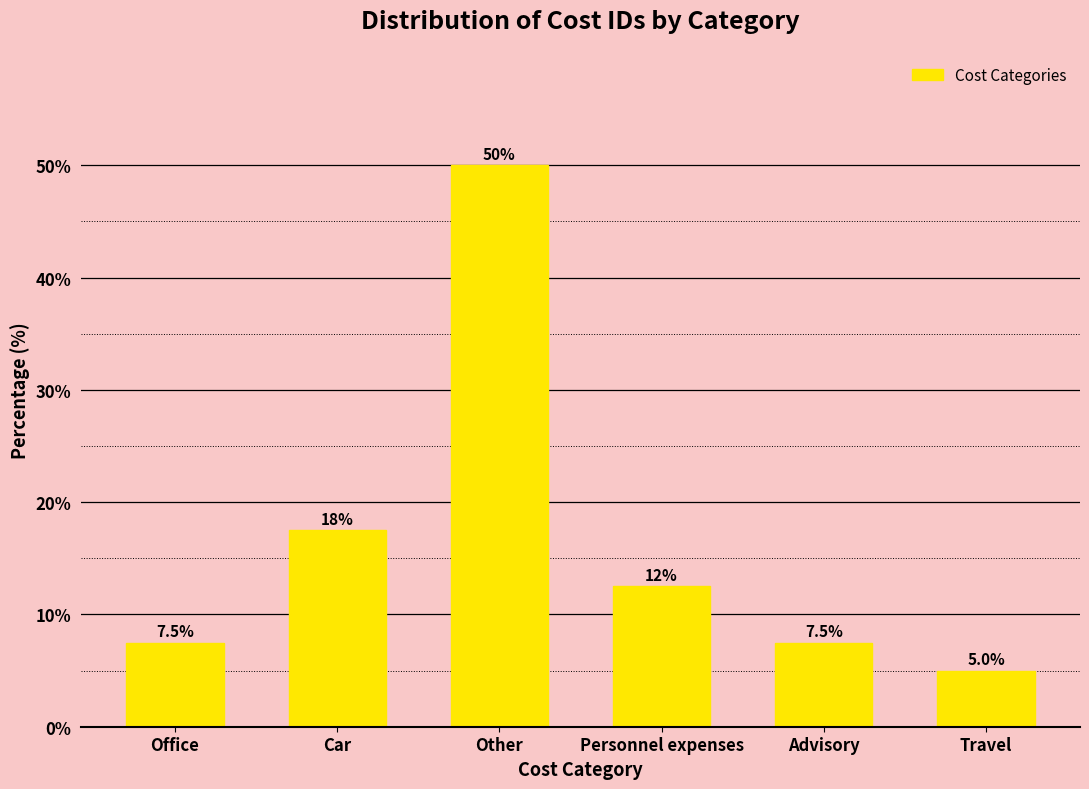

Reading left to right, what are all the values shown in this chart?

7.5	17.5	50.0	12.5	7.5	5.0